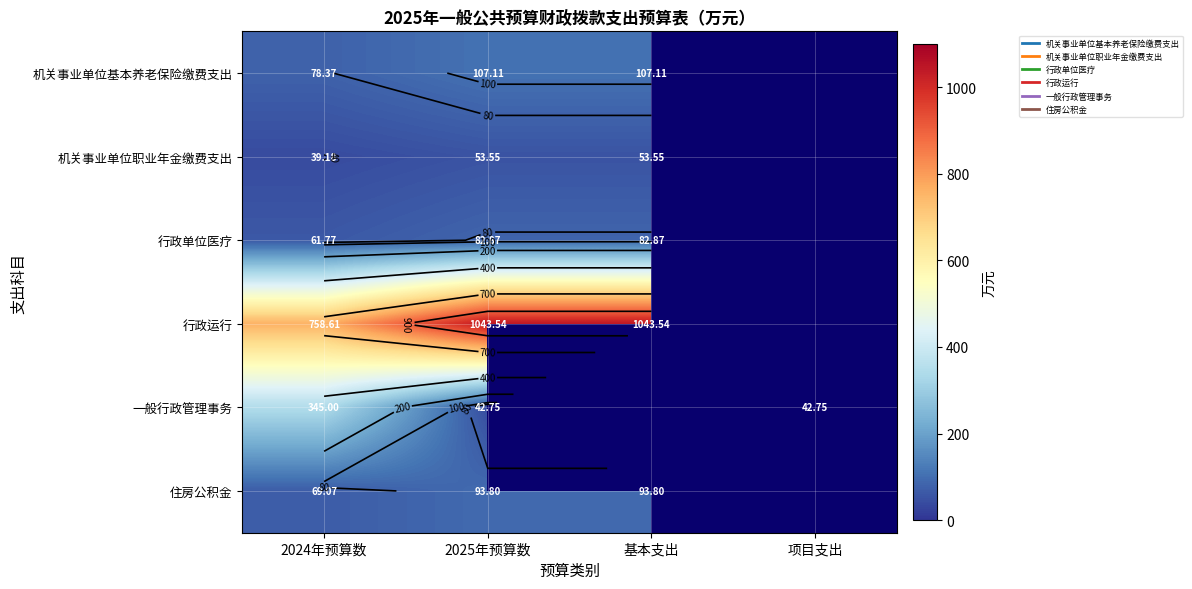

The value of 机关事业单位基本养老保险缴费支出 at 2025年预算数 is 107.1. True or false?

True